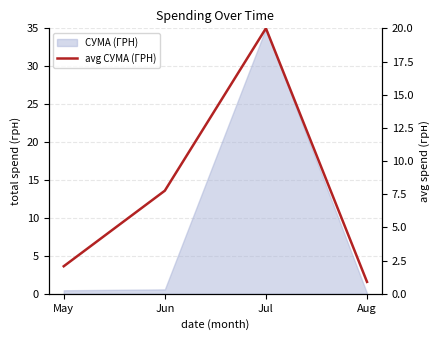

List the labels in order of value, largest first.

Jul, Jun, May, Aug